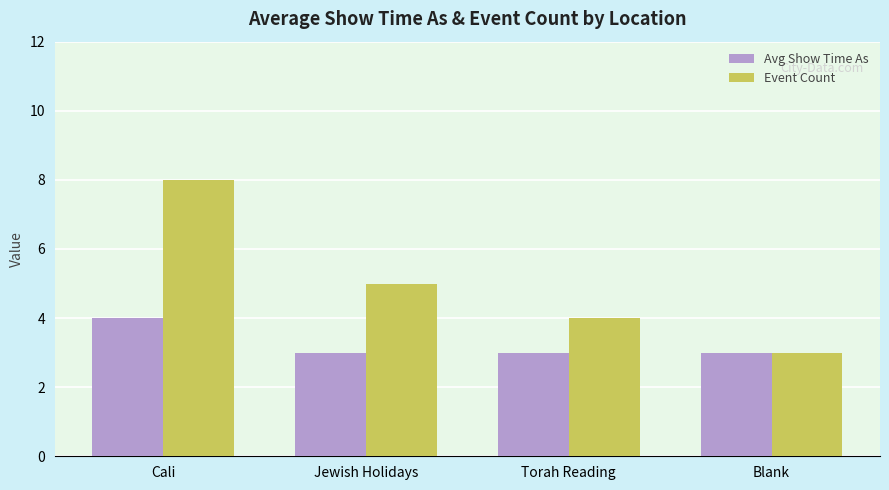

What is the difference between the maximum and second lowest values in the Event Count series?

4